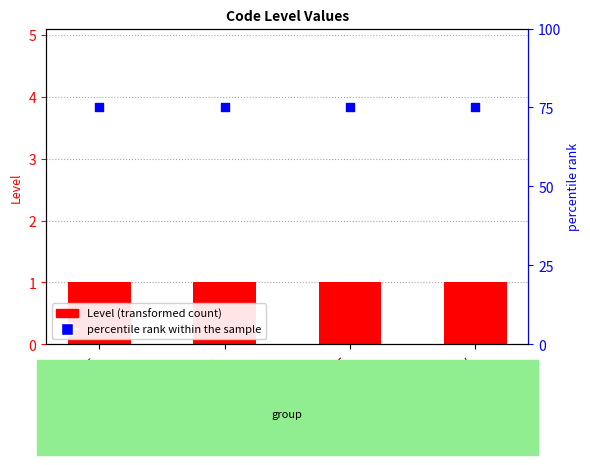

Which series contains the highest Y value?

percentile rank within the sample